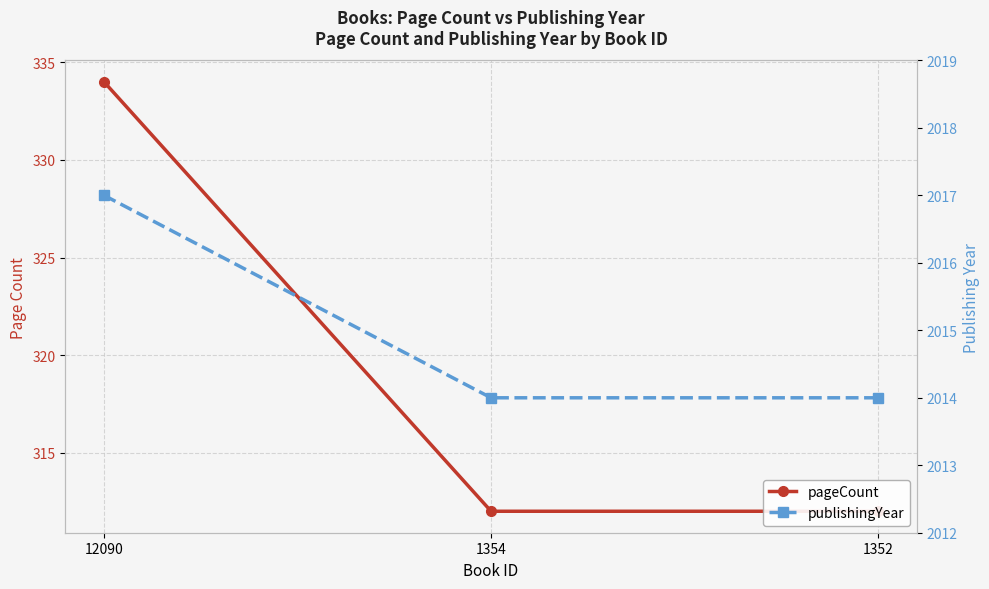

Reading left to right, list all the values displayed in this chart.

pageCount: 334	312	312
publishingYear: 2017	2014	2014